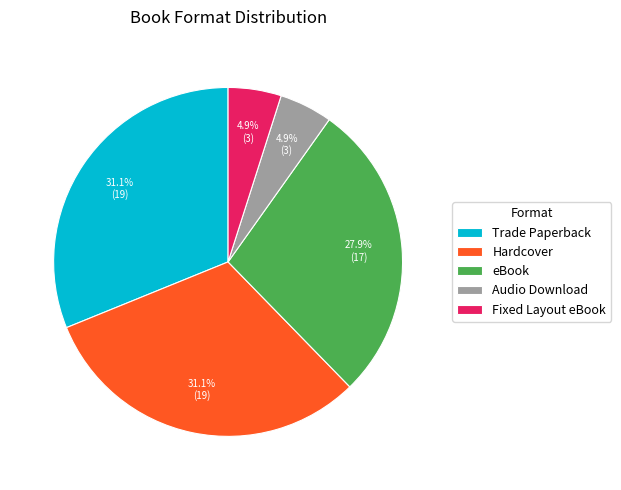

Is there a majority slice in this chart?

No